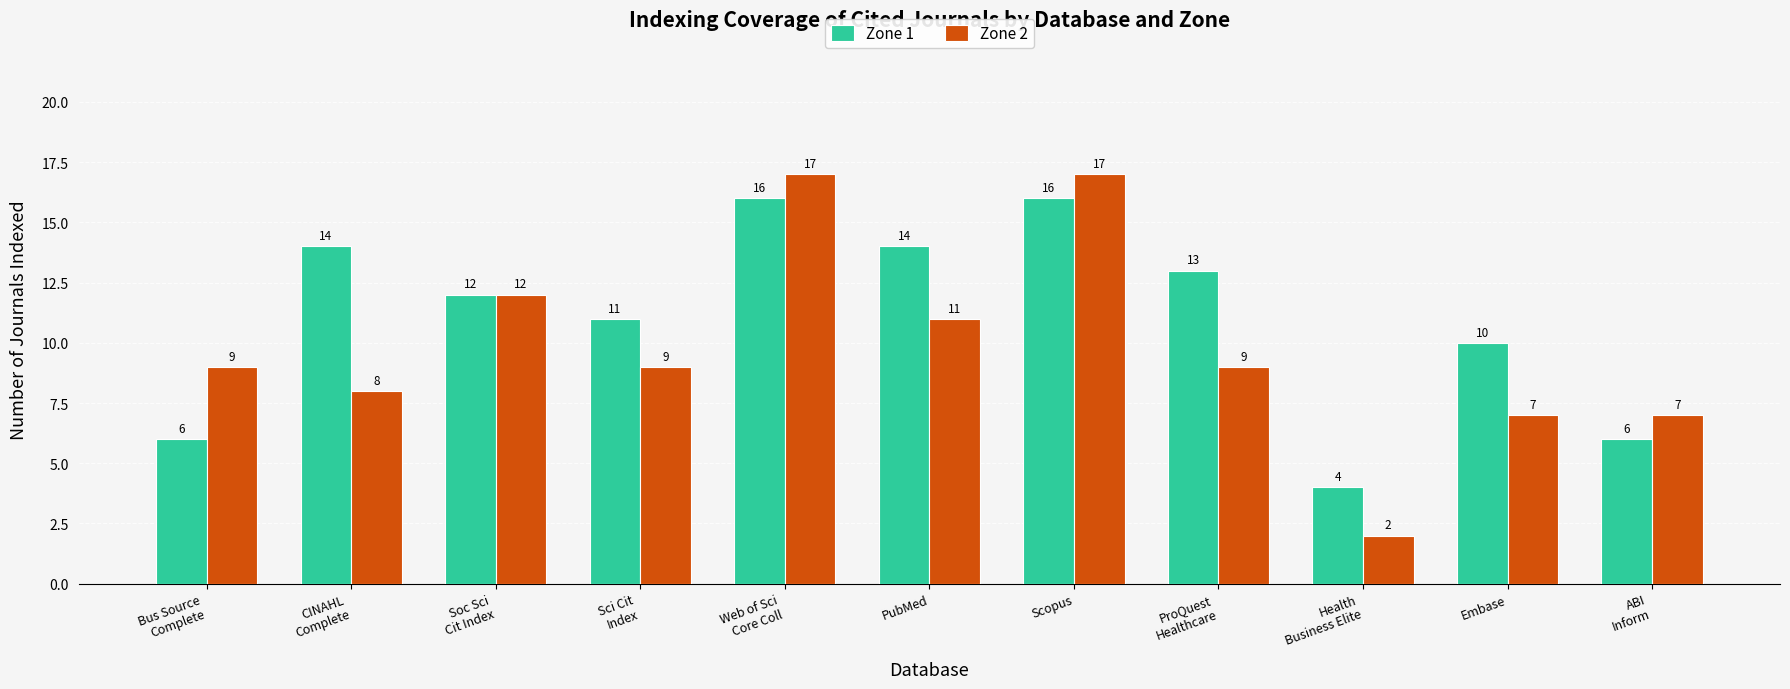

True or false: Zone 2 has a value of 5 at CINAHL
Complete.

False